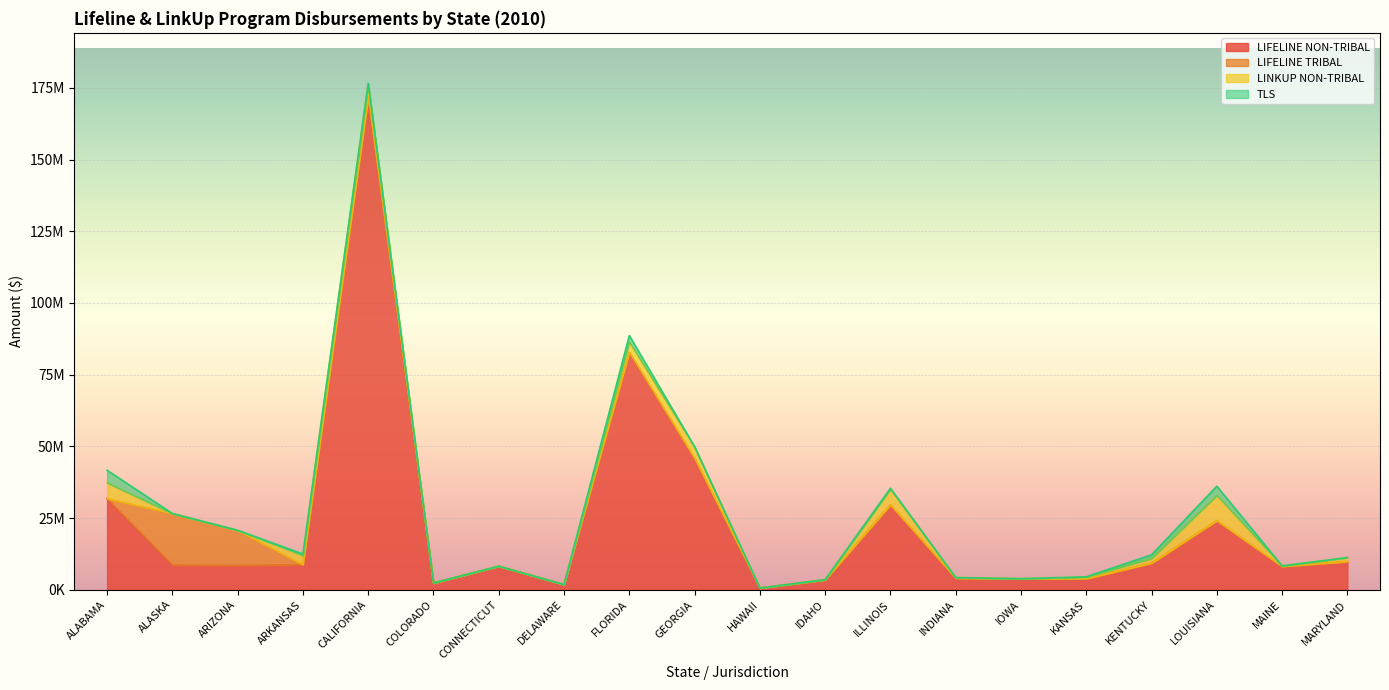

What is the lowest value of the LINKUP NON-TRIBAL series?

56